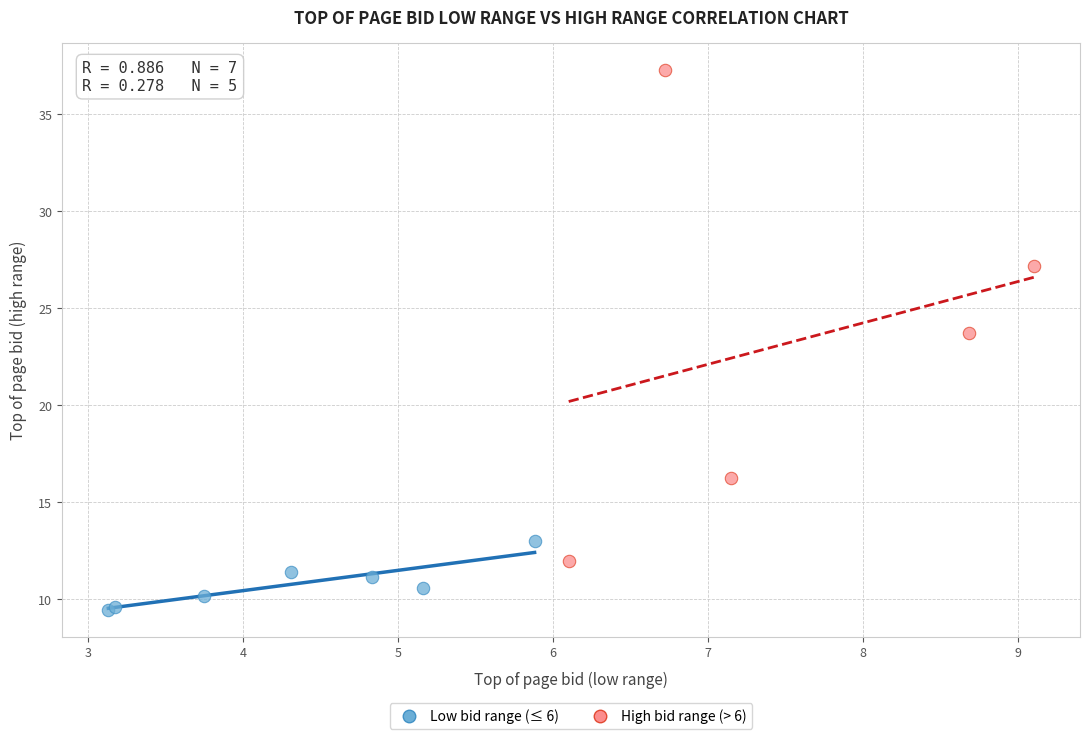

Which series contains the lowest Y value?

Low bid range (≤ 6)